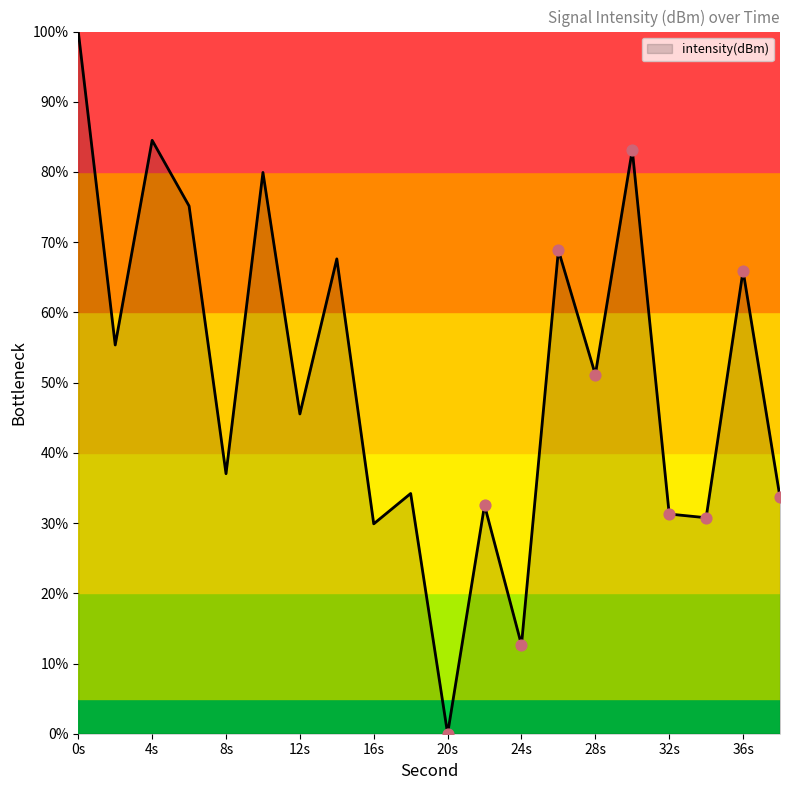

What is the maximum value shown in the chart?

100.0